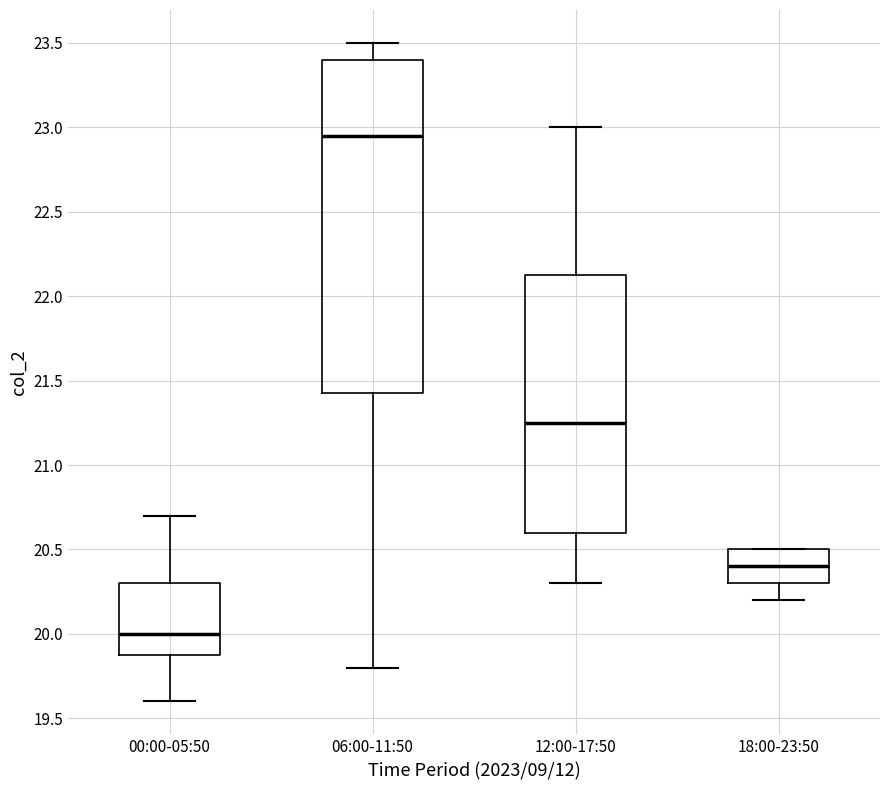

Reading left to right, read every box against the y-axis: the position of its median line, the range the box covers, and the ends of its whiskers. The values are not printed on the chart, so give them approximately, as read against the axis.

00:00-05:50: median 20.00, box 19.90 to 20.30, whiskers 19.60 to 20.70
06:00-11:50: median 22.95, box 21.45 to 23.40, whiskers 19.80 to 23.50
12:00-17:50: median 21.25, box 20.60 to 22.15, whiskers 20.30 to 23.00
18:00-23:50: median 20.40, box 20.30 to 20.50, whiskers 20.20 to 20.50